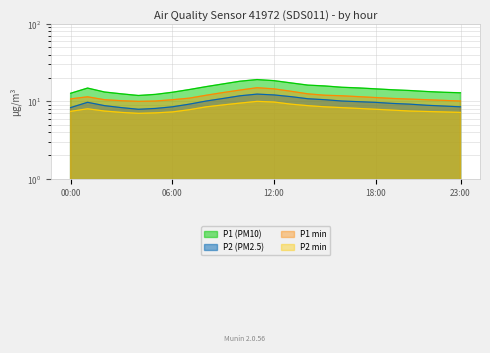

Does the chart have visible grid lines?

Yes